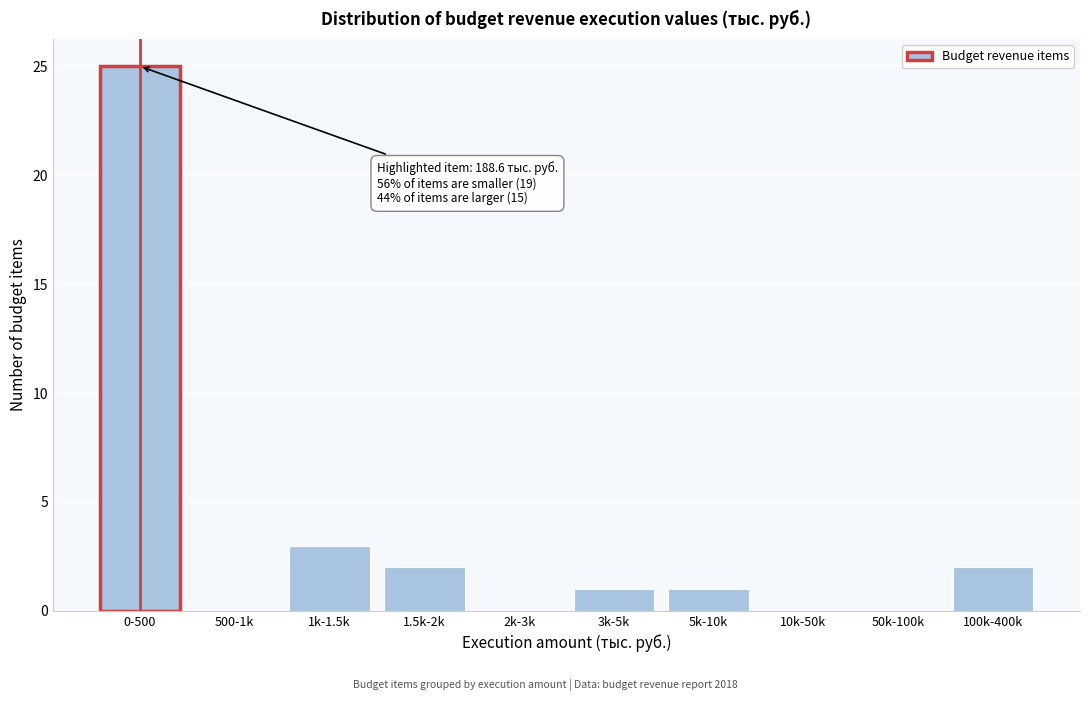

Reading left to right, transcribe all the data shown in this chart.

0-500=25	500-1k=0	1k-1.5k=3	1.5k-2k=2	2k-3k=0	3k-5k=1	5k-10k=1	10k-50k=0	50k-100k=0	100k-400k=2